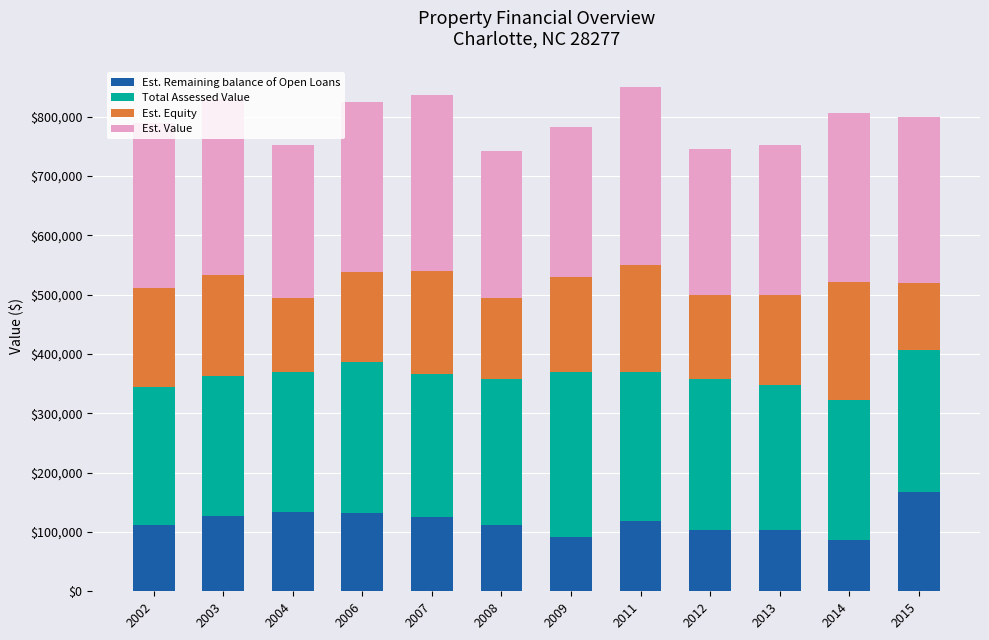

What is the lowest value of the Est. Remaining balance of Open Loans series?

86771